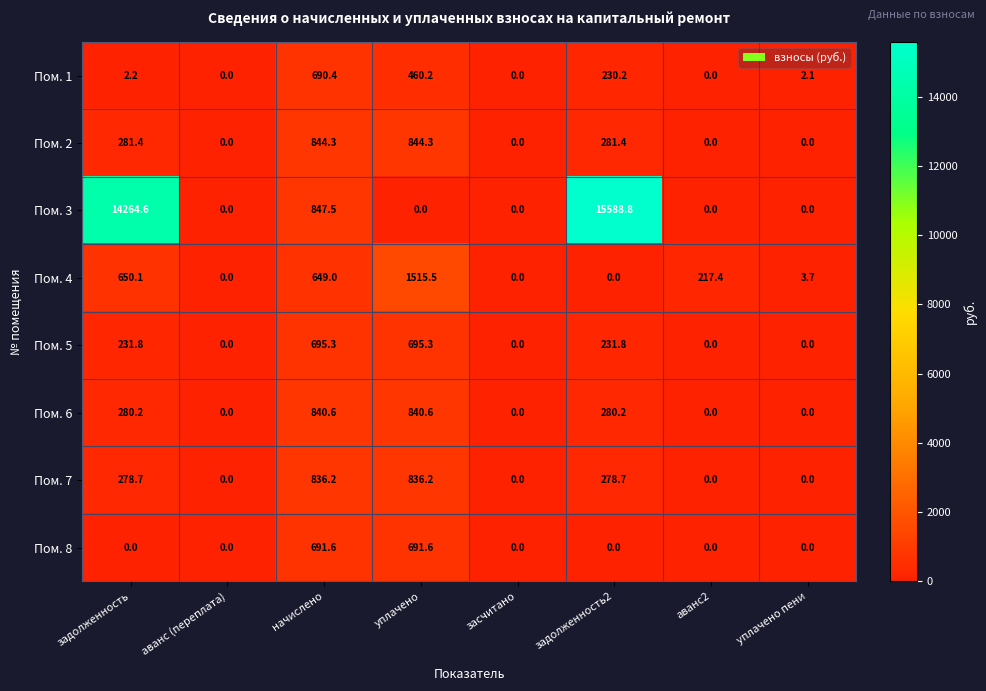

Which series has the largest range (max minus min)?

Пом. 3